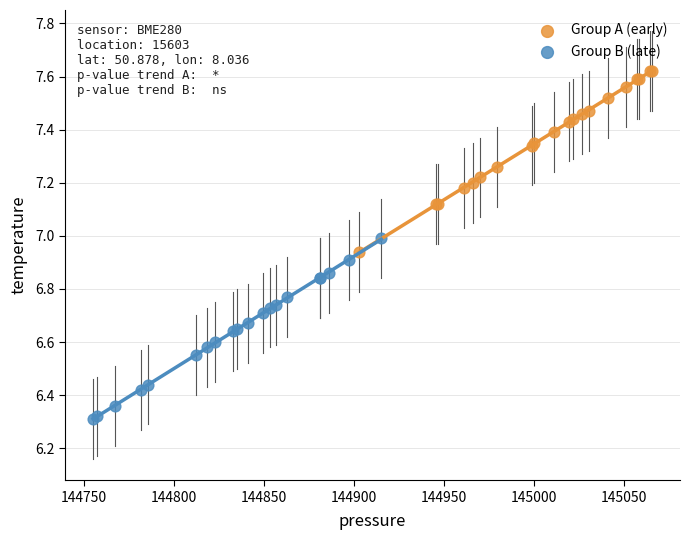

Which series reaches the maximum Y coordinate?

Group A (early)